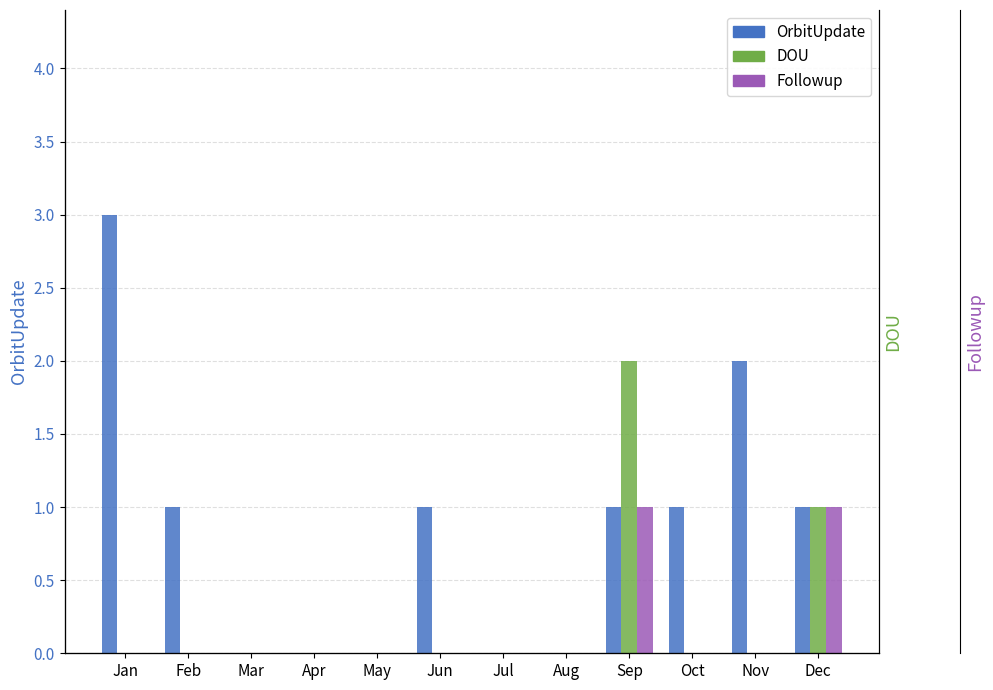

What is the difference between the highest and lowest values at Oct?

1